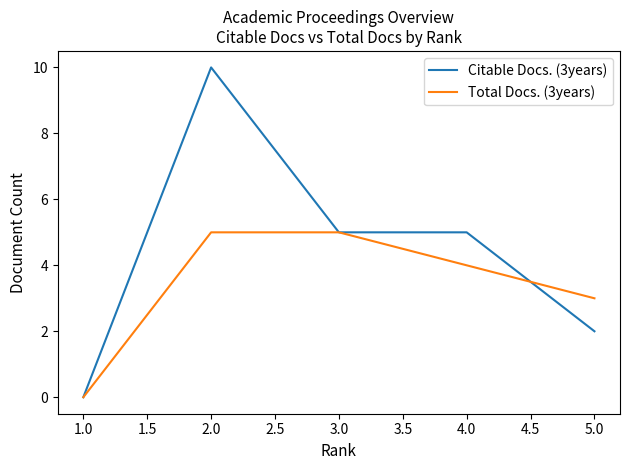

What is the average value of the Total Docs. (3years) series?

3